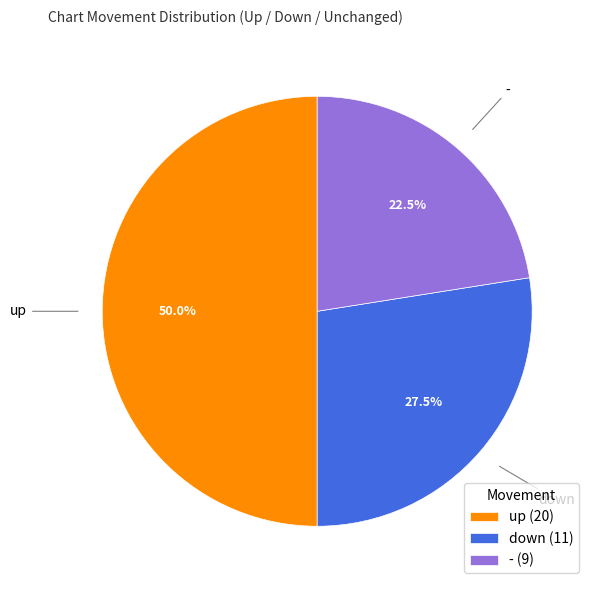

To the nearest percent, what is the difference between the up and down slice percentages?

22%